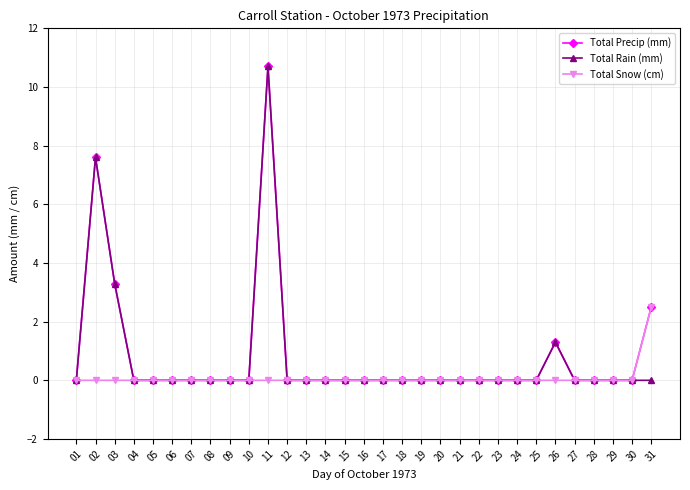

What is the highest value of the Total Snow (cm) series?

2.5